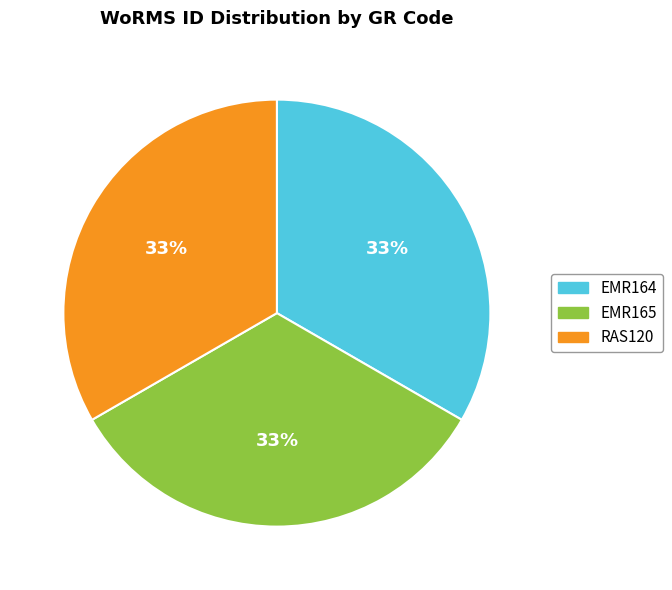

True or false: EMR164 accounts for 33% of the total.

True